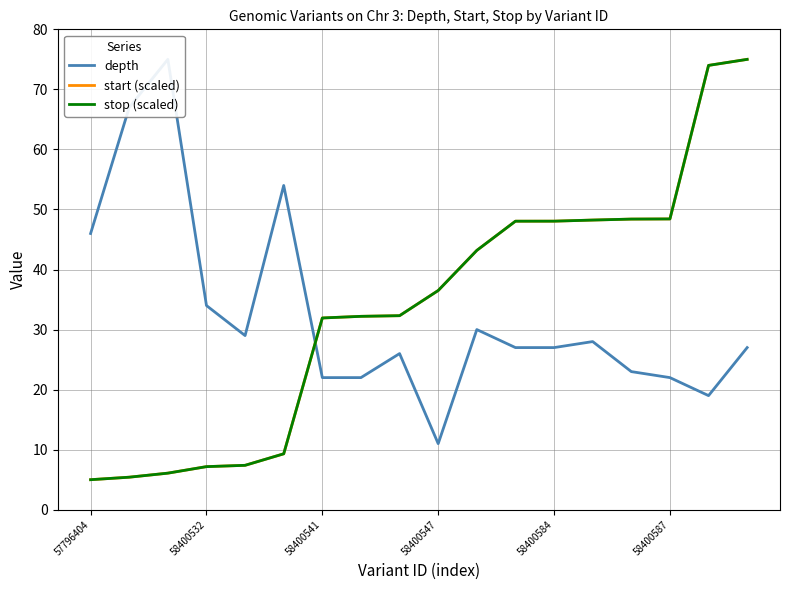

True or false: start (scaled) has more than 0 points higher than both neighbors.

False